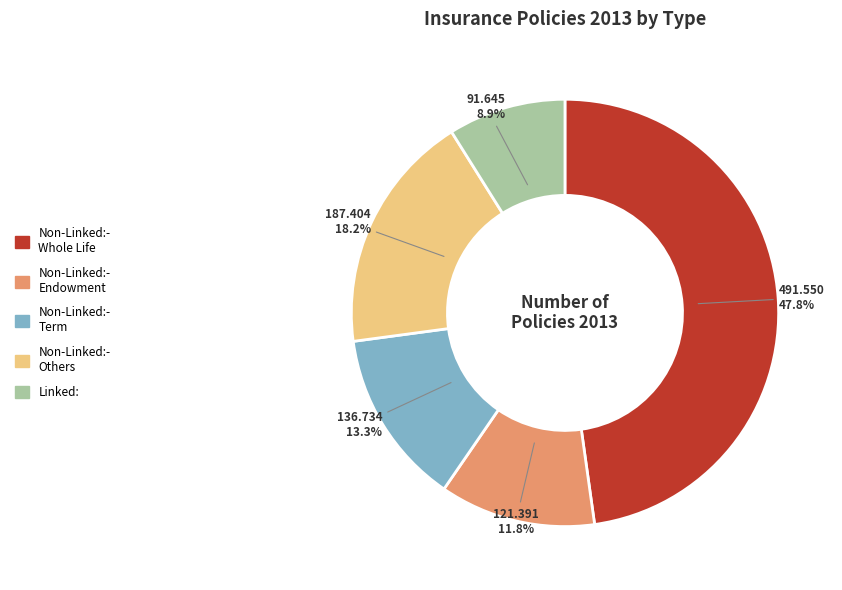

Is there a majority slice in this chart?

No